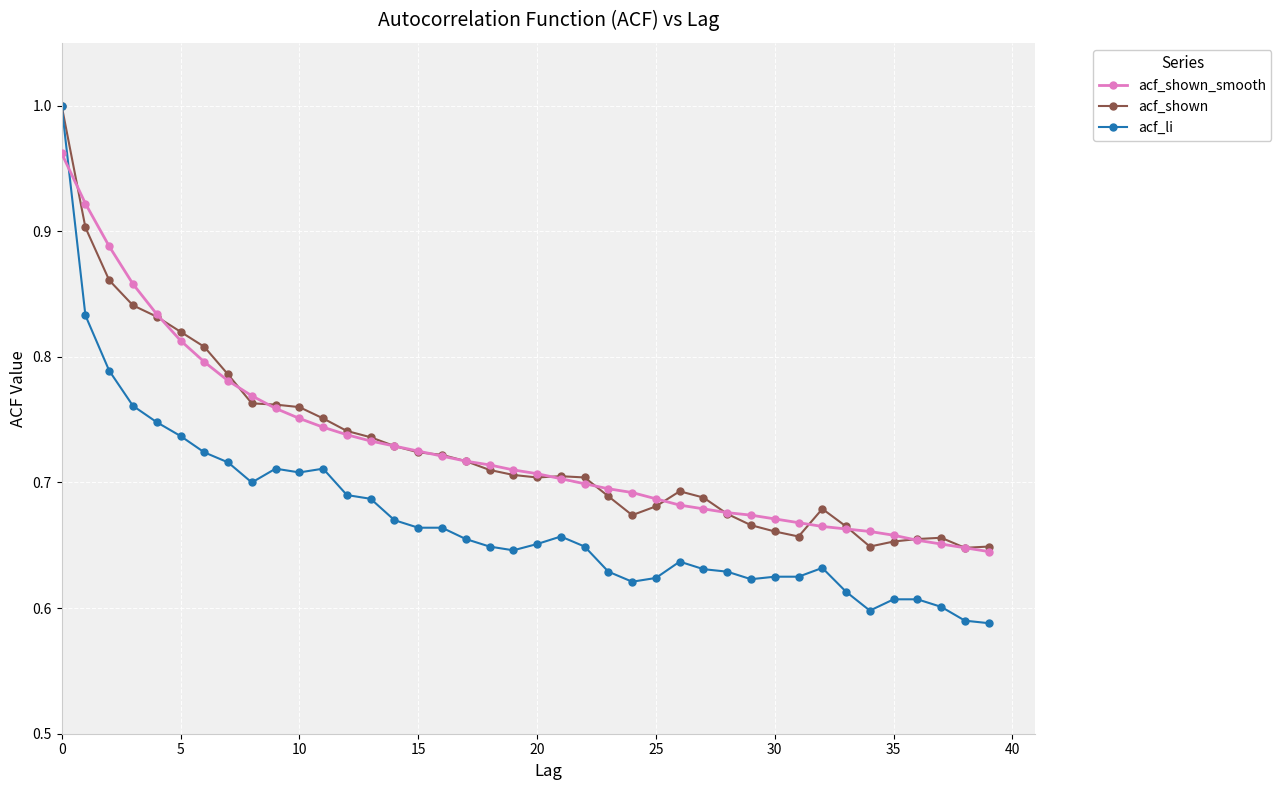

True or false: acf_li has more than 2 points higher than both neighbors.

True